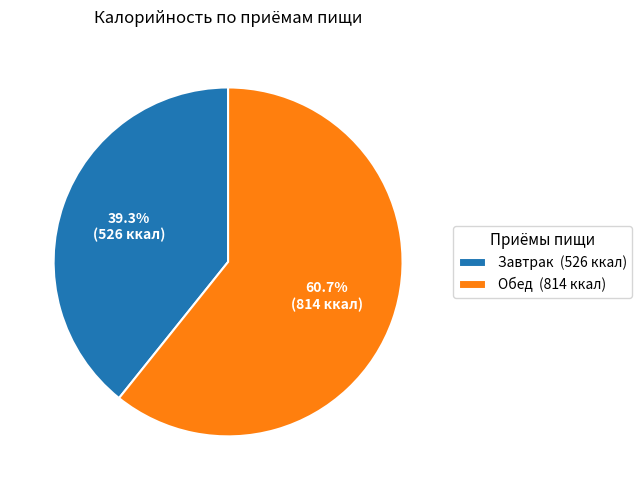

What percentage is the Обед slice, to the nearest percent?

61%